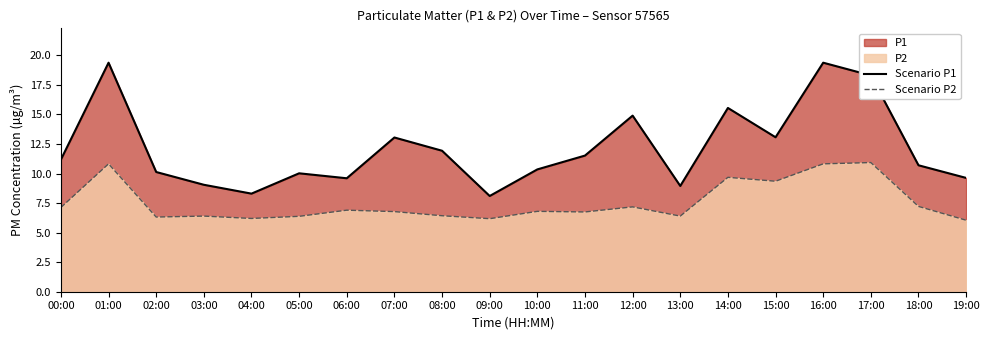

The value of Scenario P1 at 04:00 is 8.3. True or false?

True